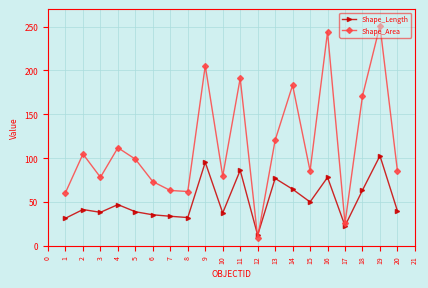

At how many categories does at least one series exceed 151?

6